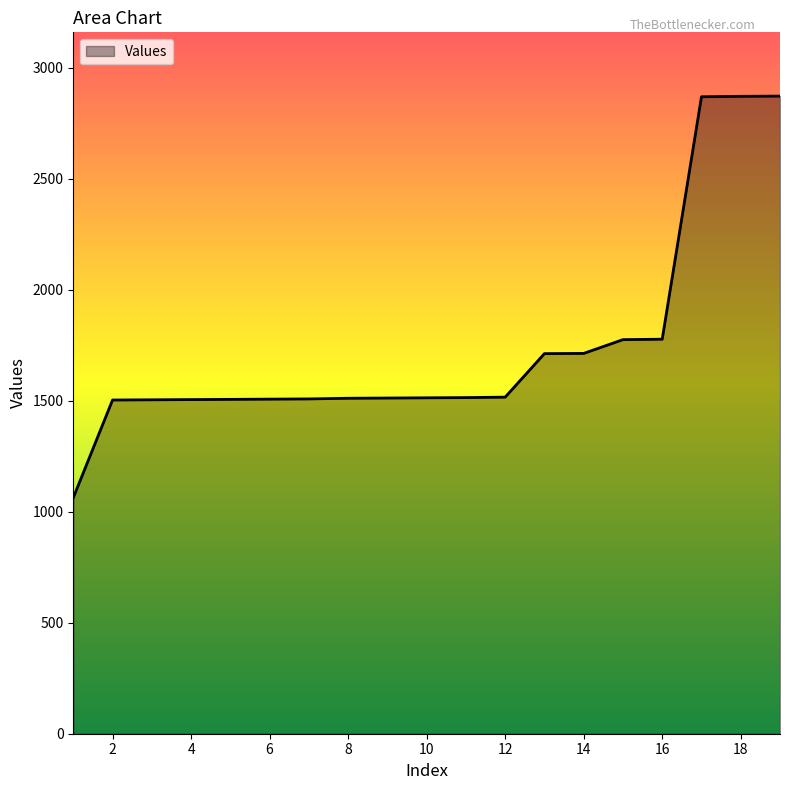

What is the average value?

1750